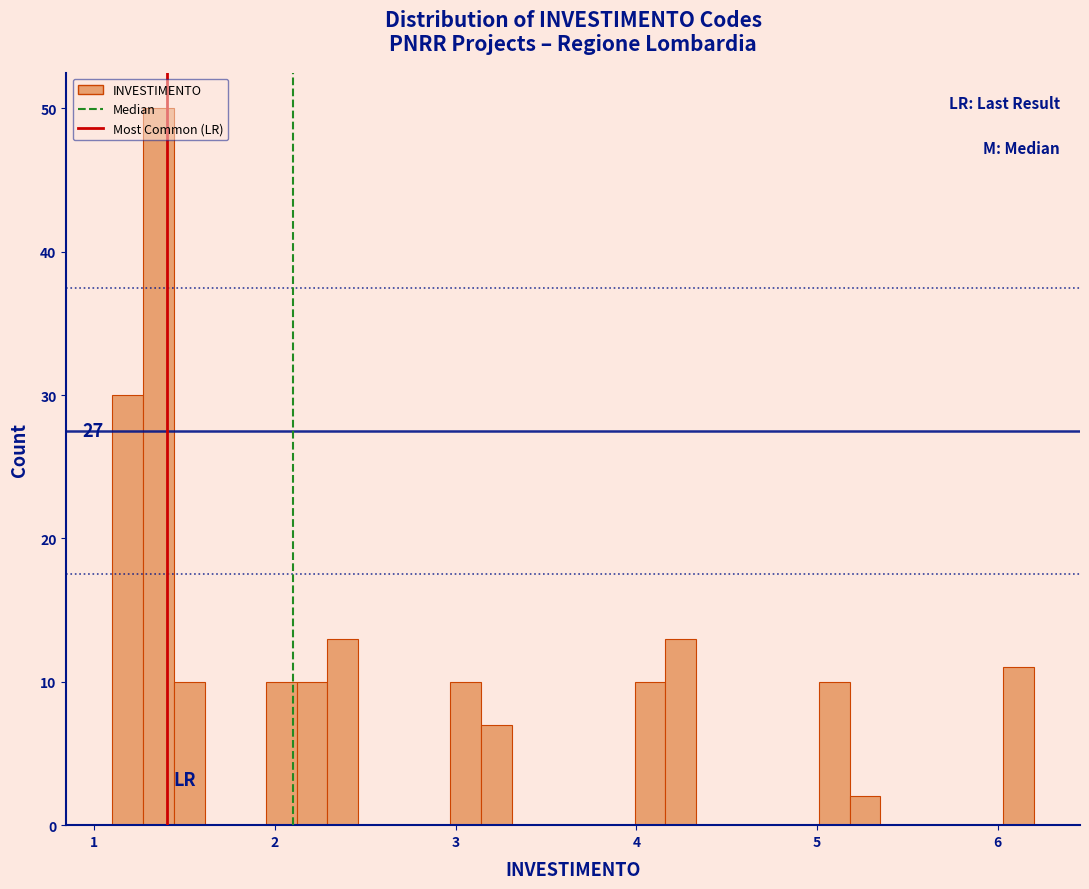

Read against the x-axis, roughly where is the centre of the tallest bar?

1.4